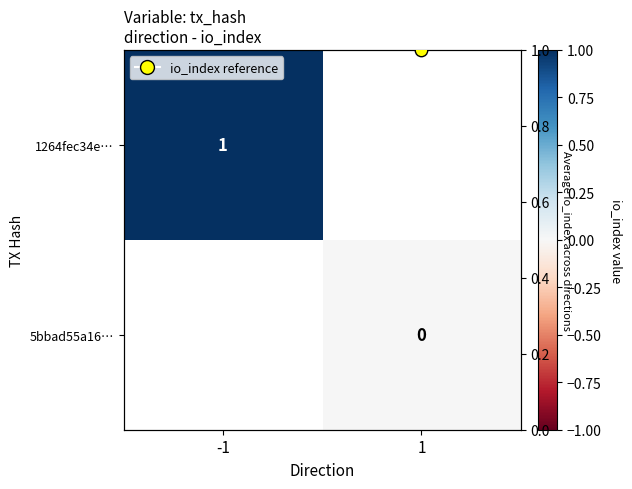

What is the lowest value of the io_index trend series?

1.0